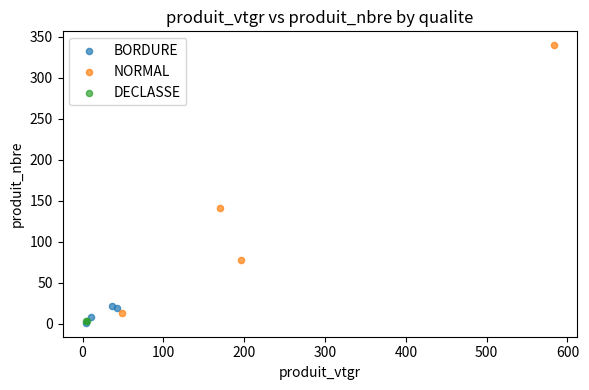

Which series contains the highest Y value?

NORMAL